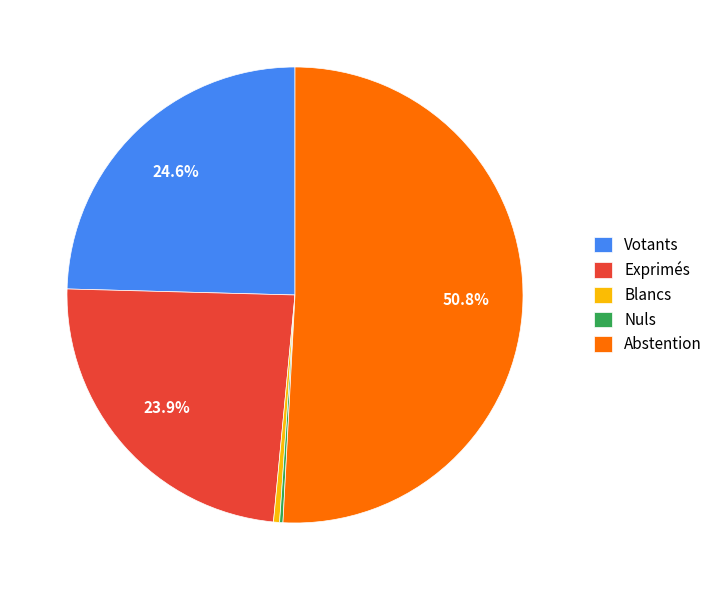

What percentage is the Exprimés slice, to the nearest percent?

24%